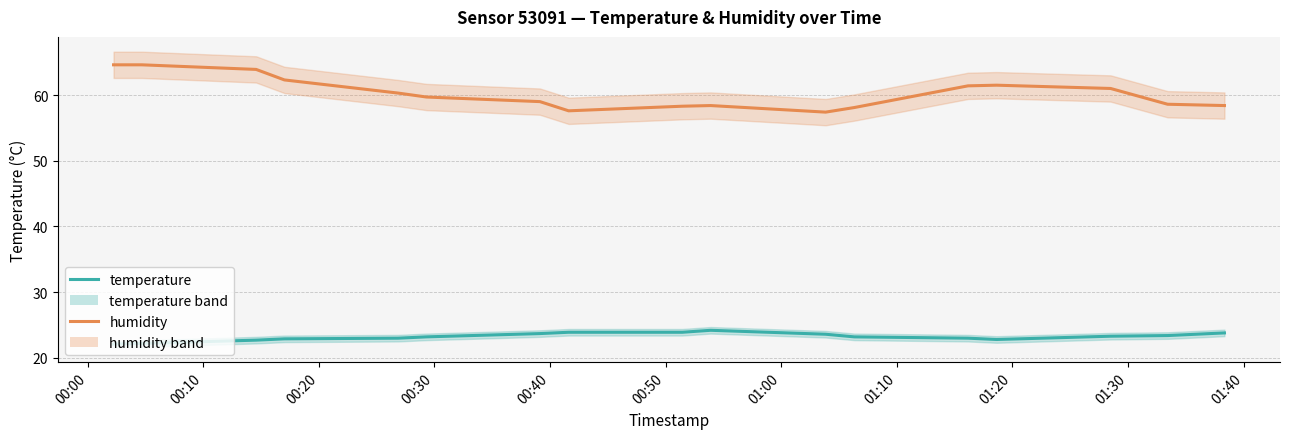

What are all the series names shown in the legend?

temperature, humidity